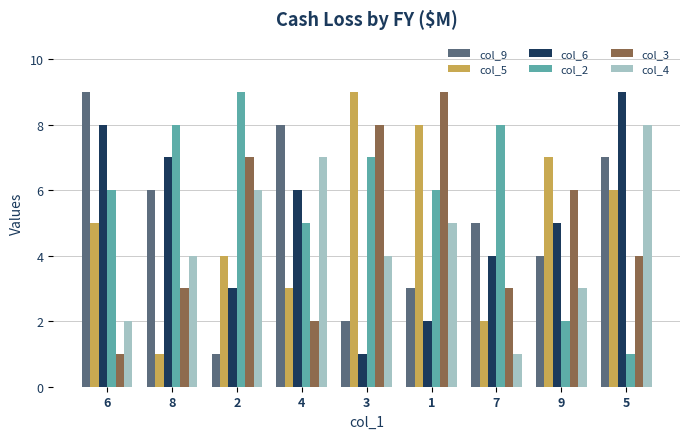

What is the sum of all col_5 values?

45